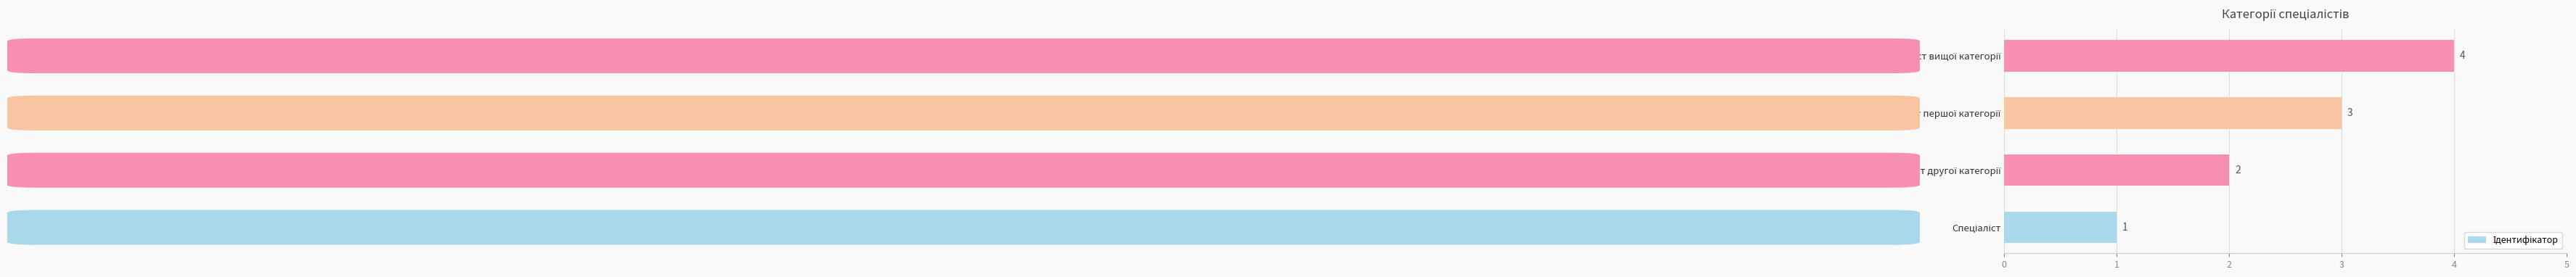

What is the greatest value displayed?

4